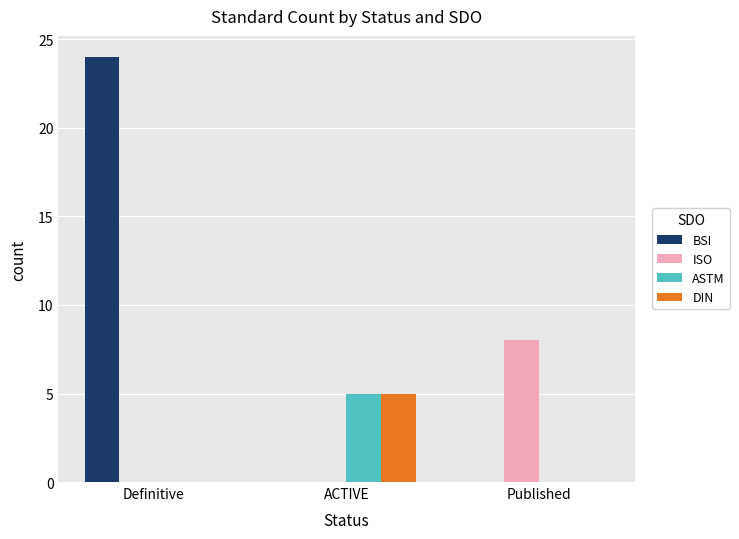

Which series has the largest total across all categories?

BSI